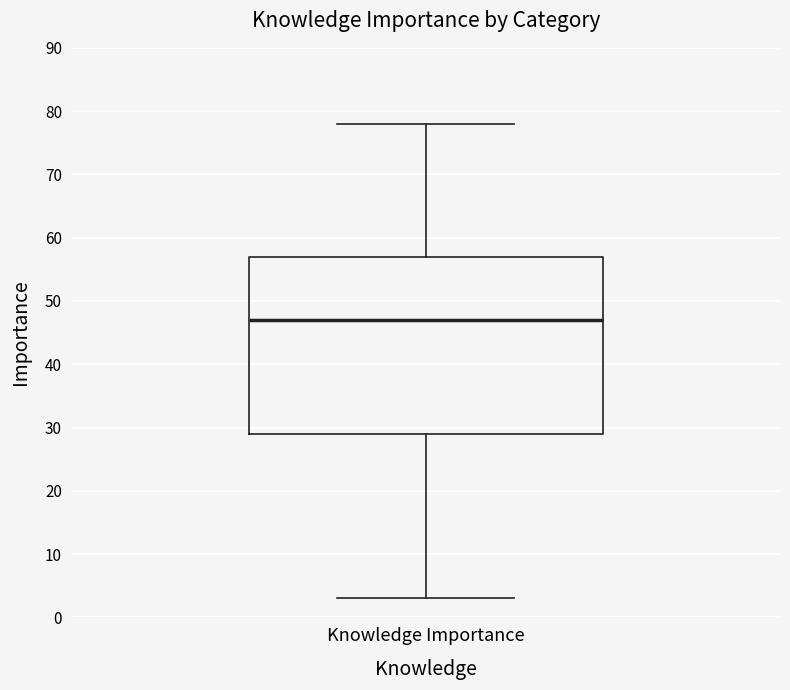

Where does the median line of the box for Knowledge Importance sit on the y-axis? The values are not printed on the chart, so give them approximately, as read against the axis.

47